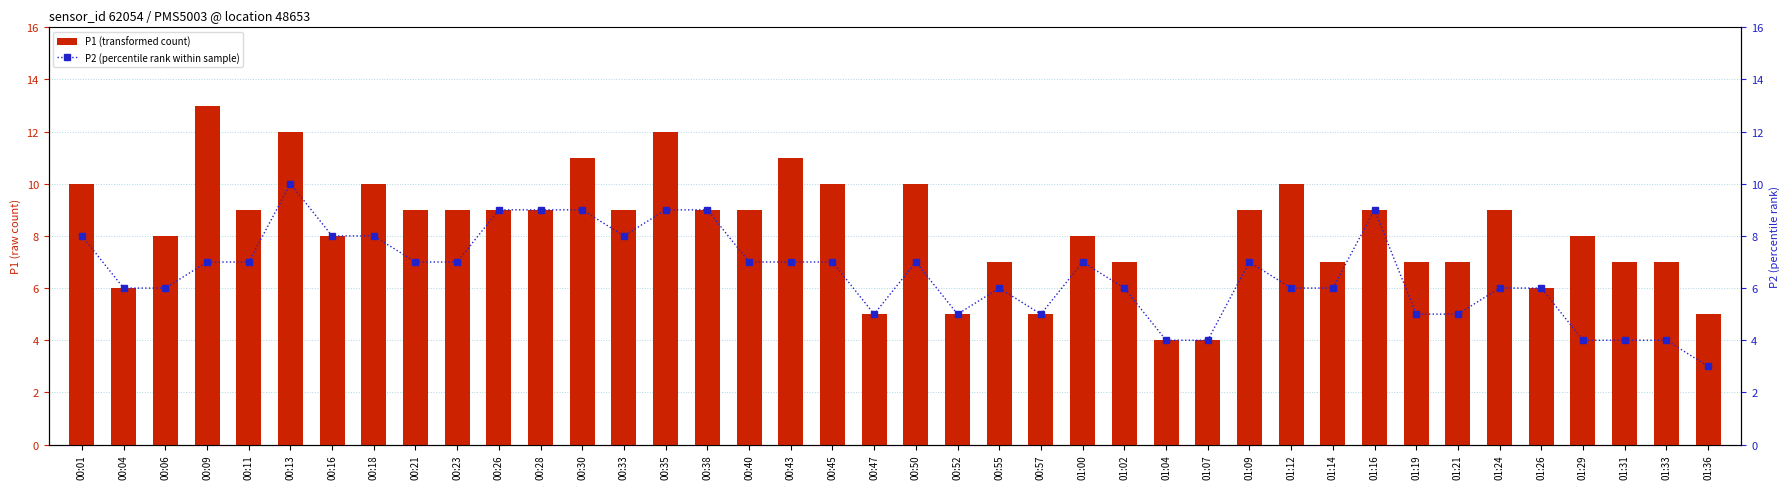

What is the total value across all series at 01:29?

12